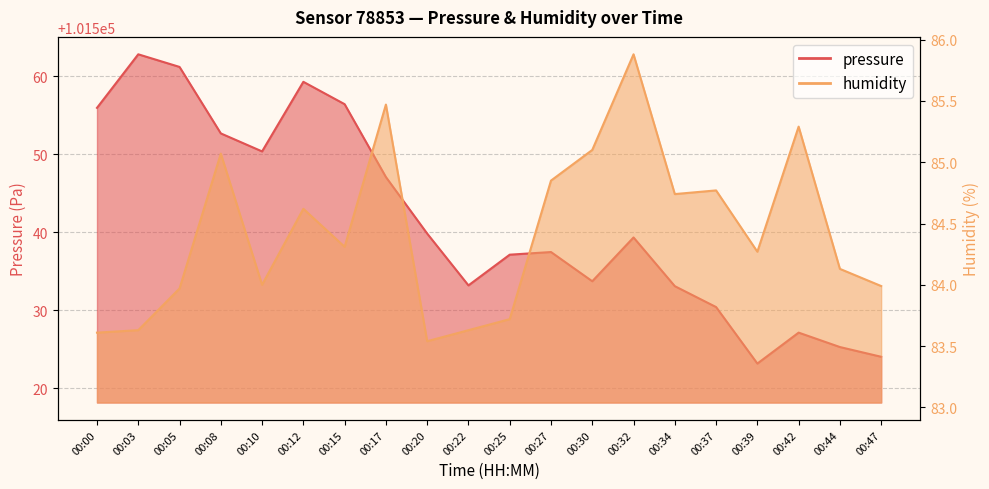

What is the sum of the pressure values at 00:30 and 00:05?

203094.9